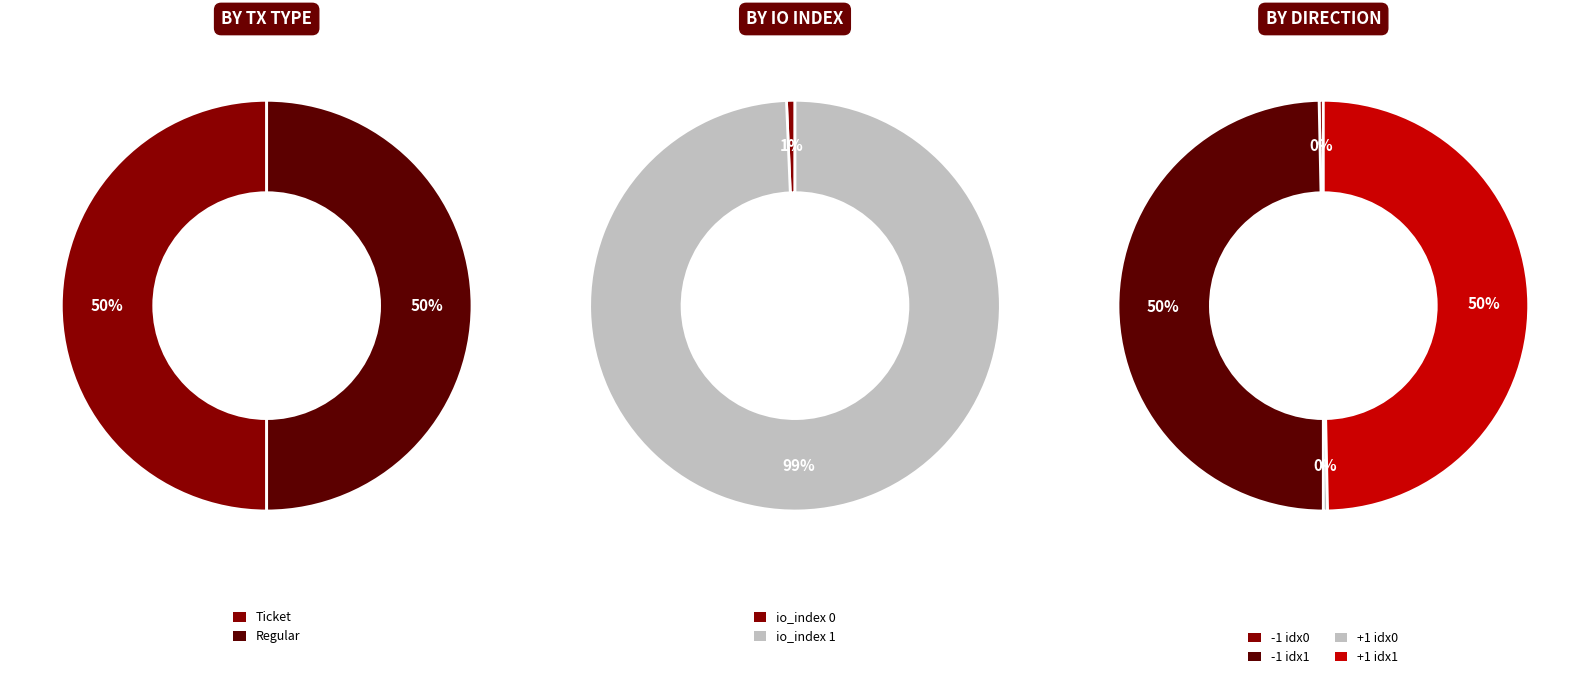

Is it true that io_index 0 is 11% of the pie?

False